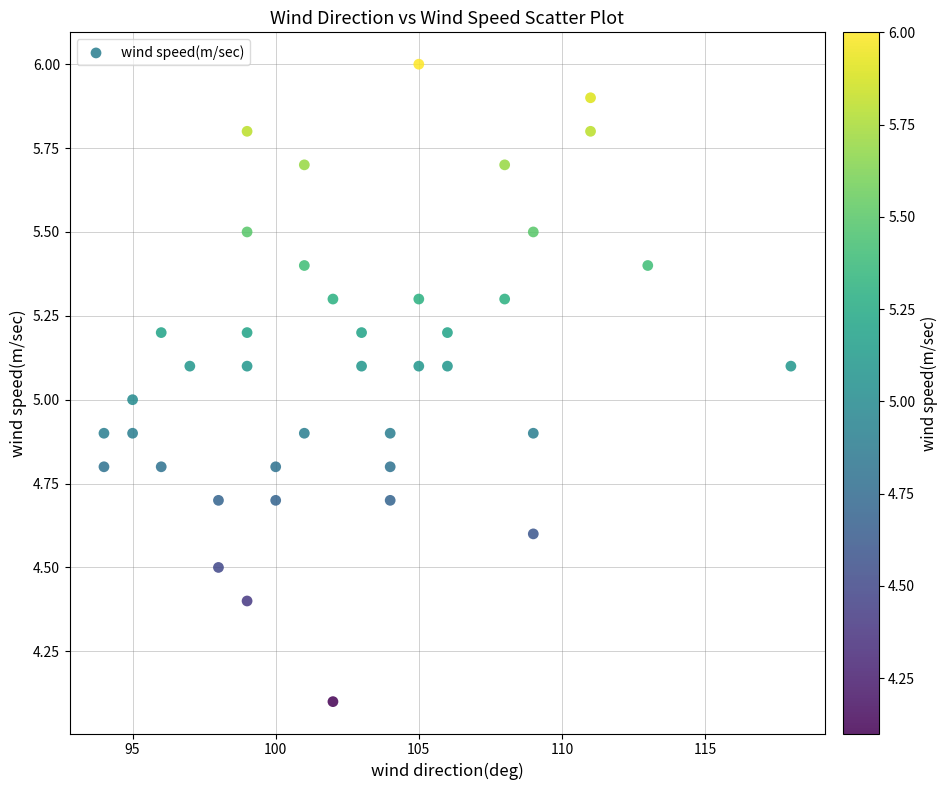

What is the range of Y values (max minus min)?

1.9